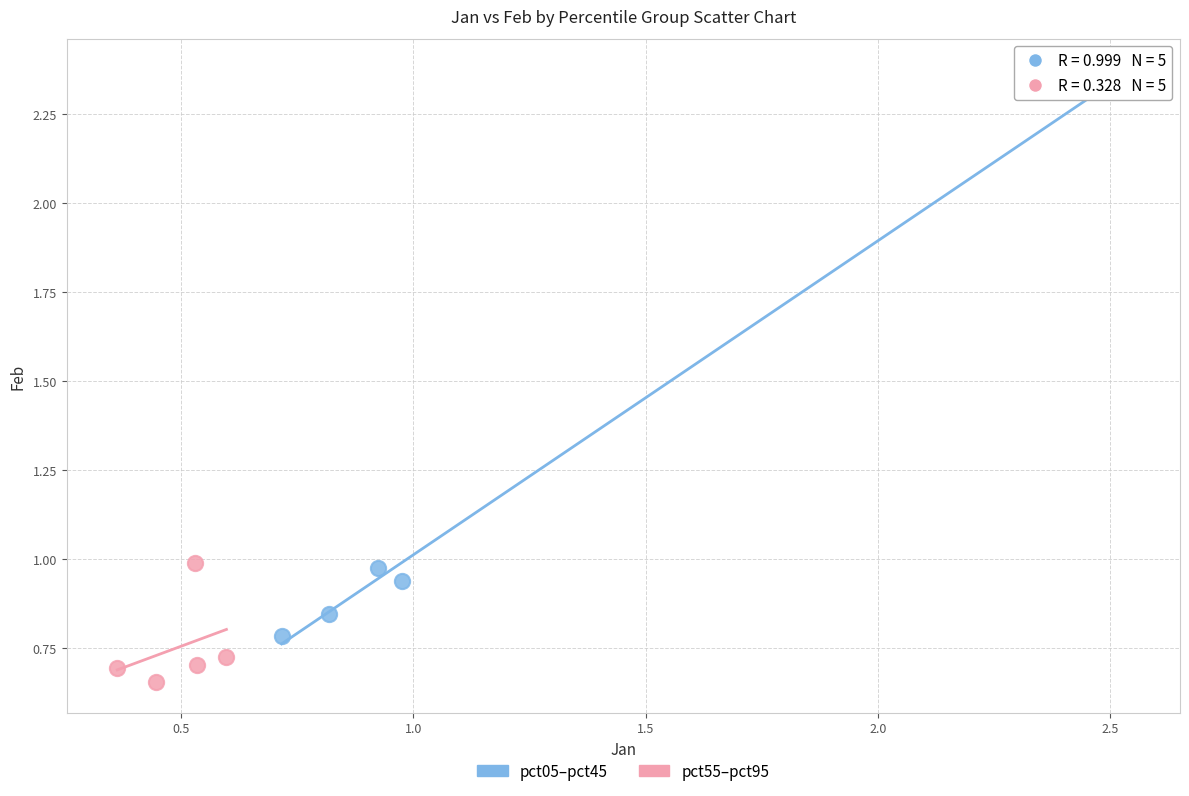

Which series has the largest Y range (max minus min)?

pct05–pct45